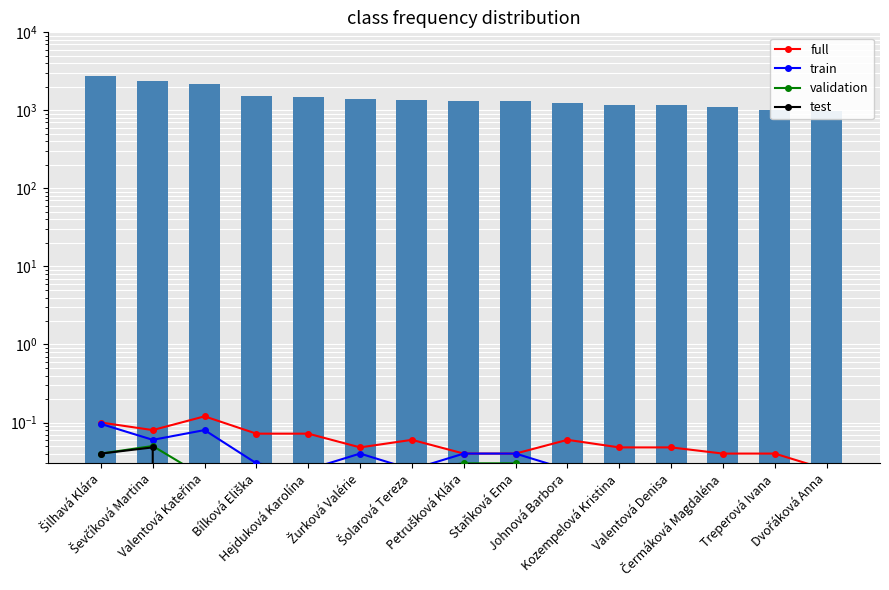

Does the chart contain any negative values?

No